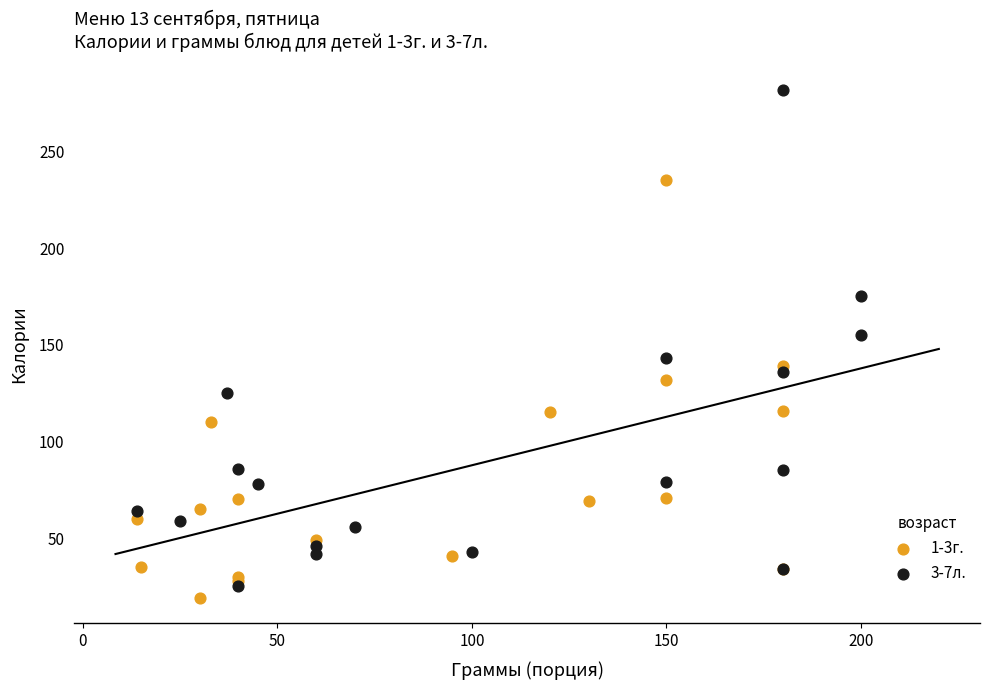

Which series reaches the maximum Y coordinate?

3-7л.